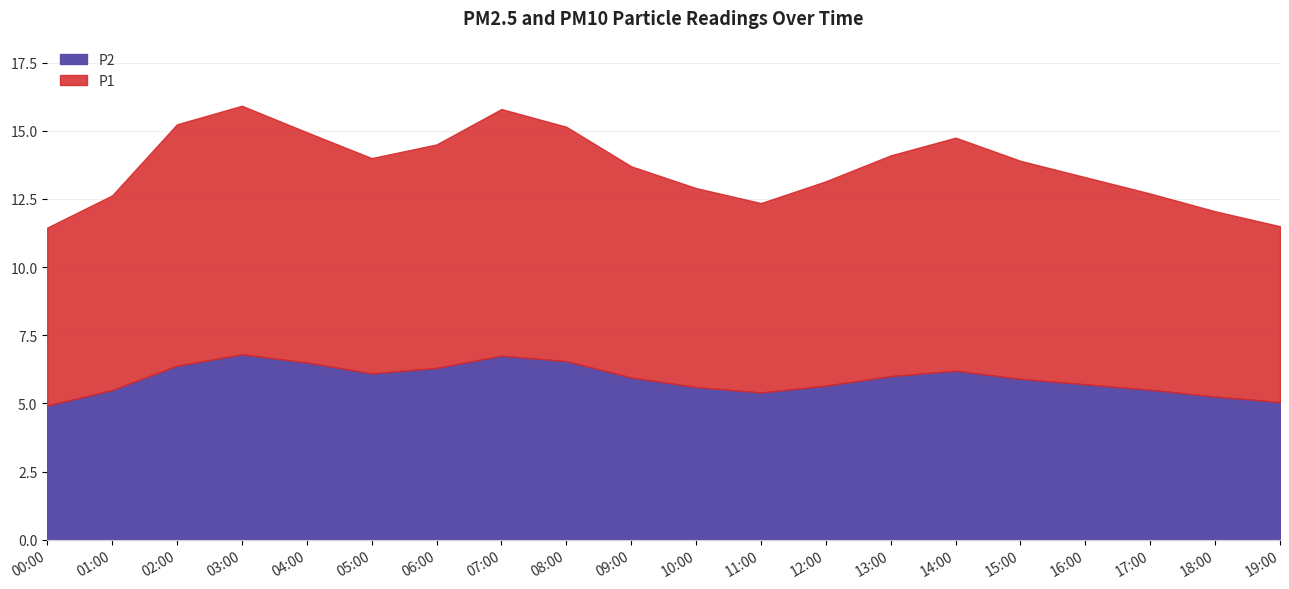

Between 08:00 and 18:00, which series saw the biggest shift?

P1